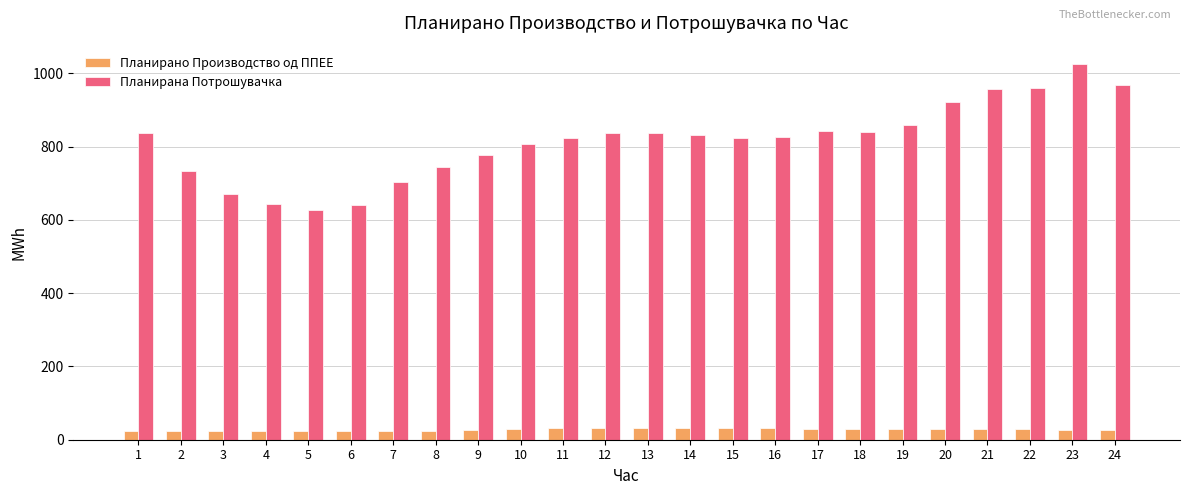

At which category is the sum across all series the highest?

23